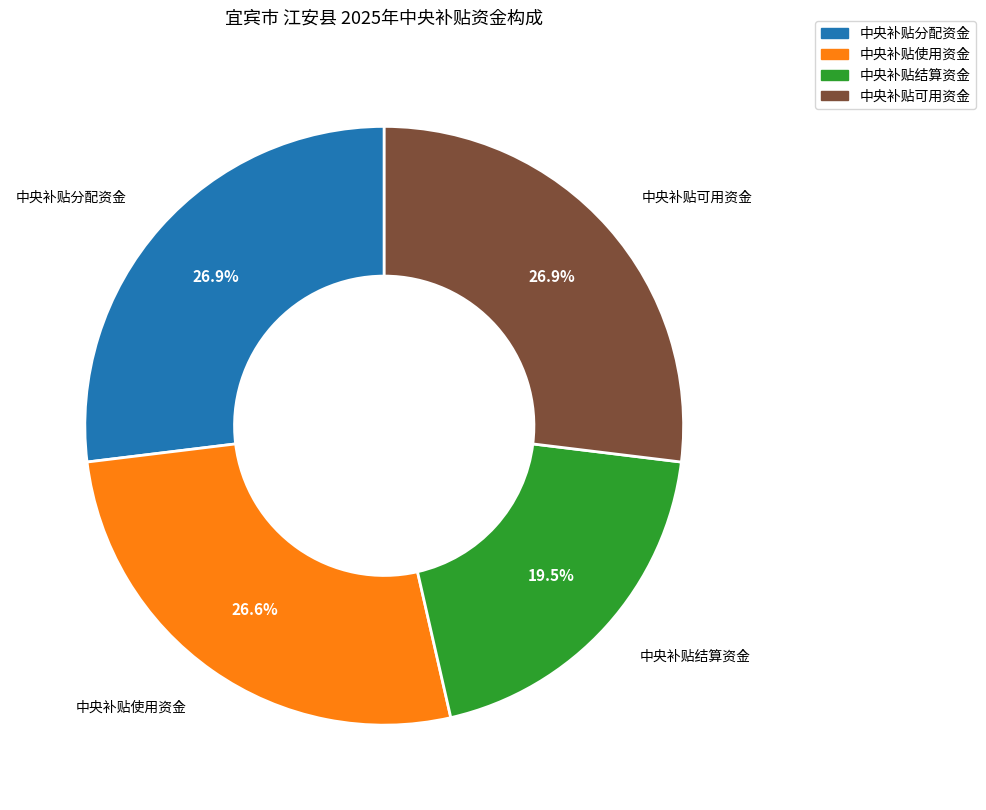

Combined, do 中央补贴使用资金 and 中央补贴分配资金 account for over 50%?

Yes